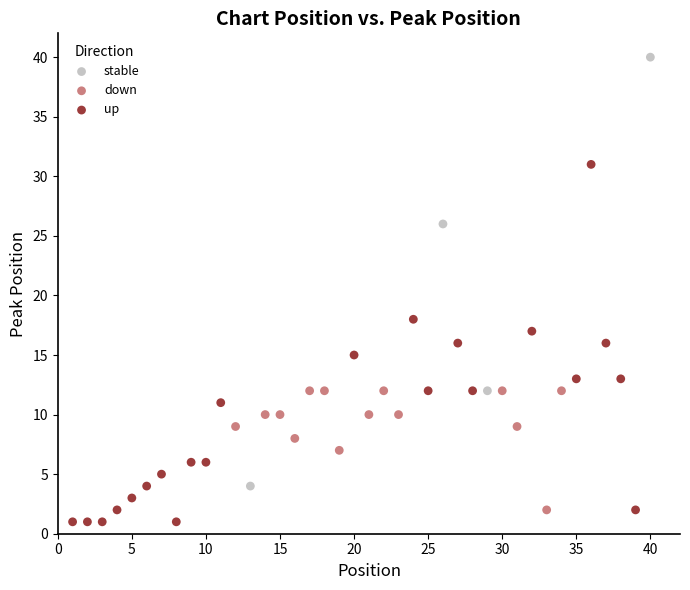

Which series contains the lowest Y value?

up